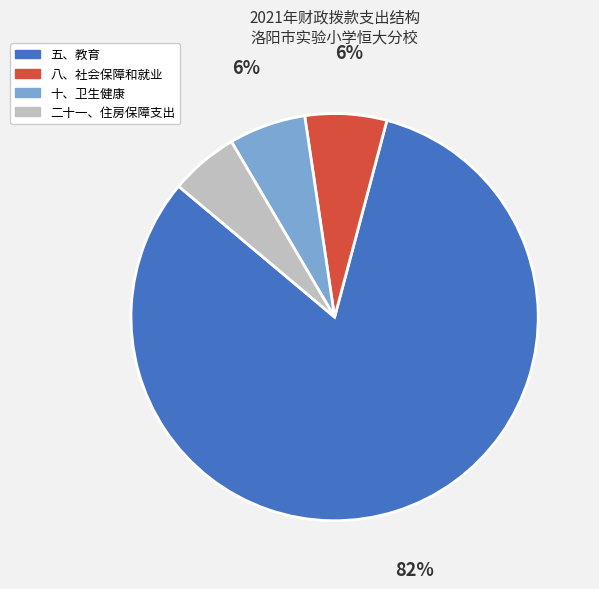

True or false: 五、教育 accounts for 94% of the total.

False